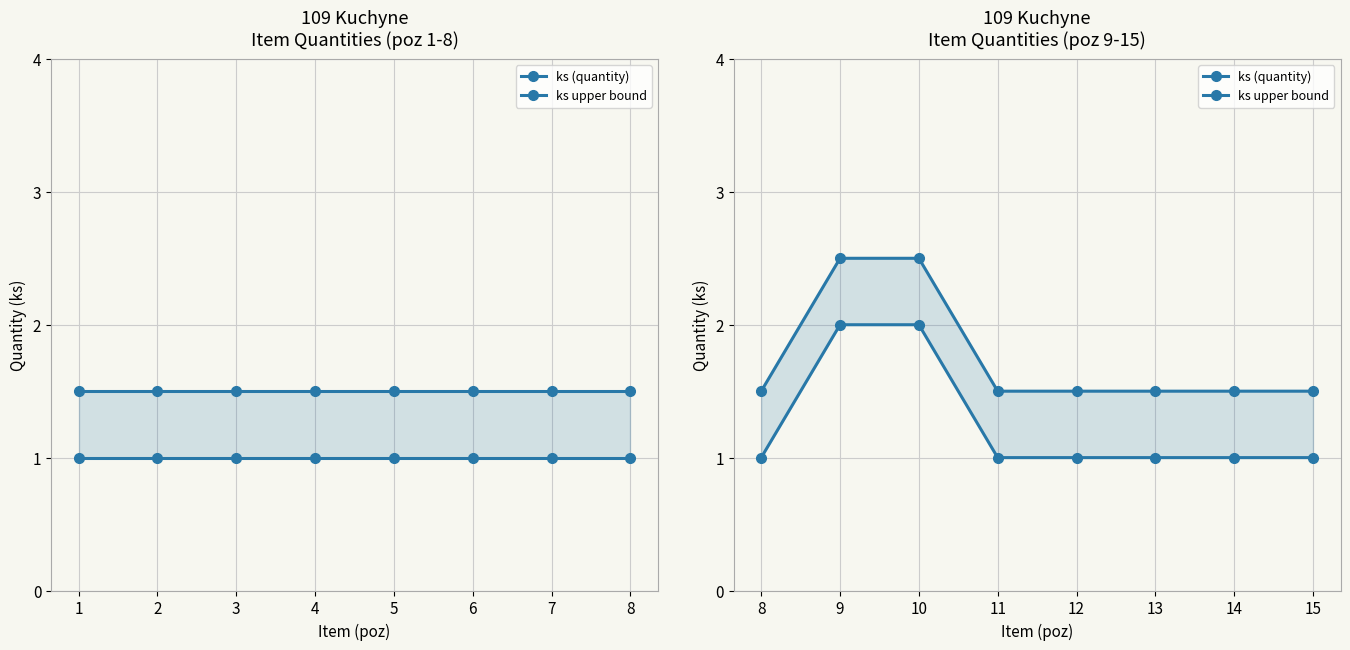

What is the difference between the second highest and minimum values in the ks upper bound series?

1.0